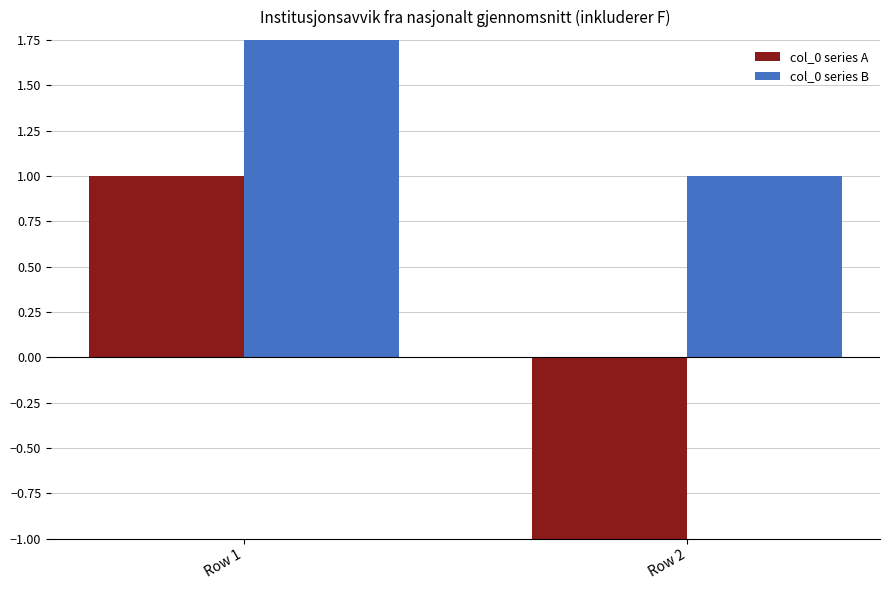

At which label does col_0 series A reach its minimum?

Row 2